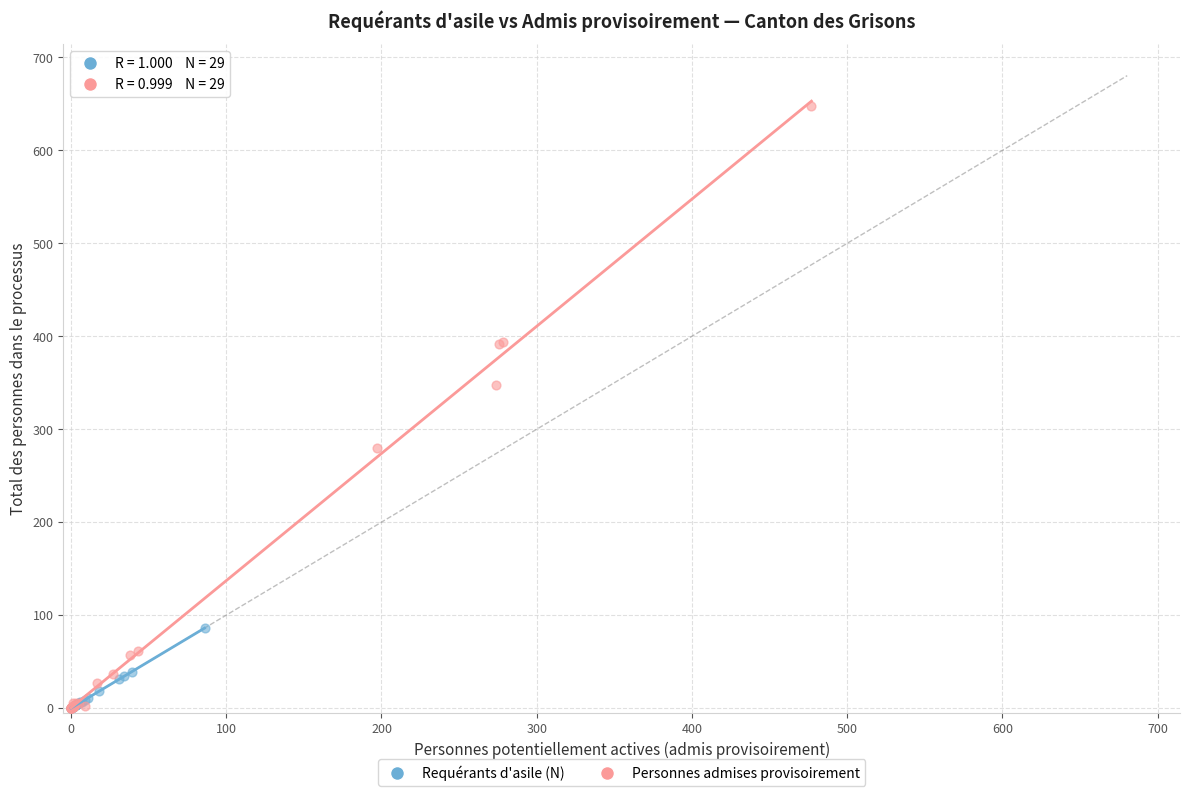

Which series has the largest Y range (max minus min)?

Personnes admises provisoirement